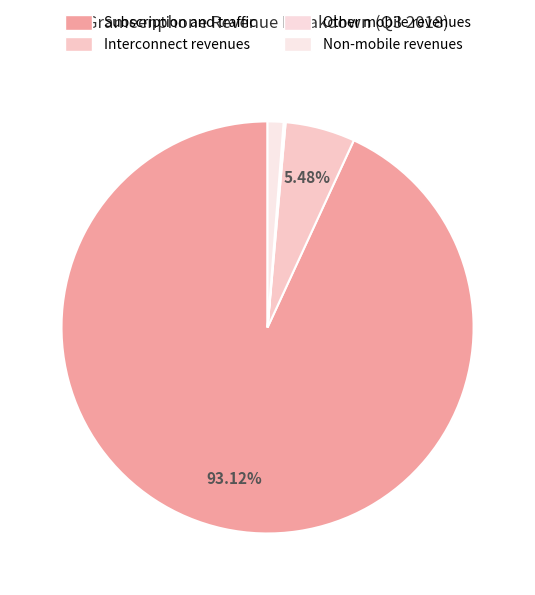

Does Non-mobile revenues represent more than half of the total?

No